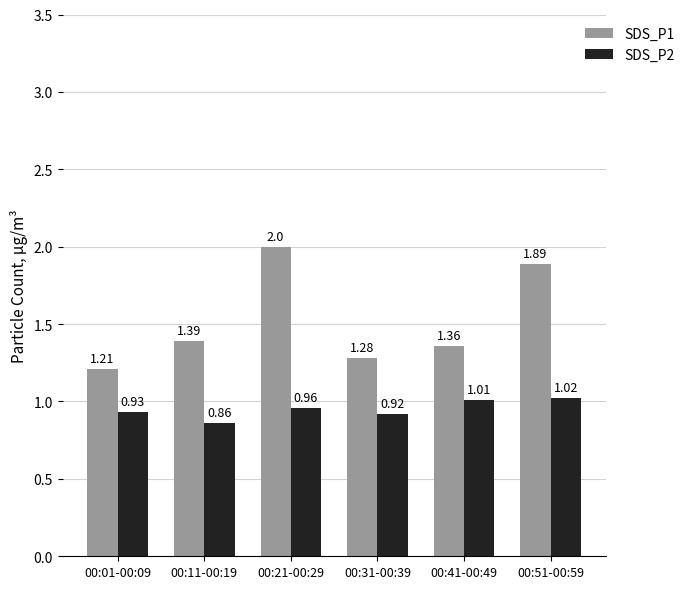

At how many categories does at least one series exceed 1?

6